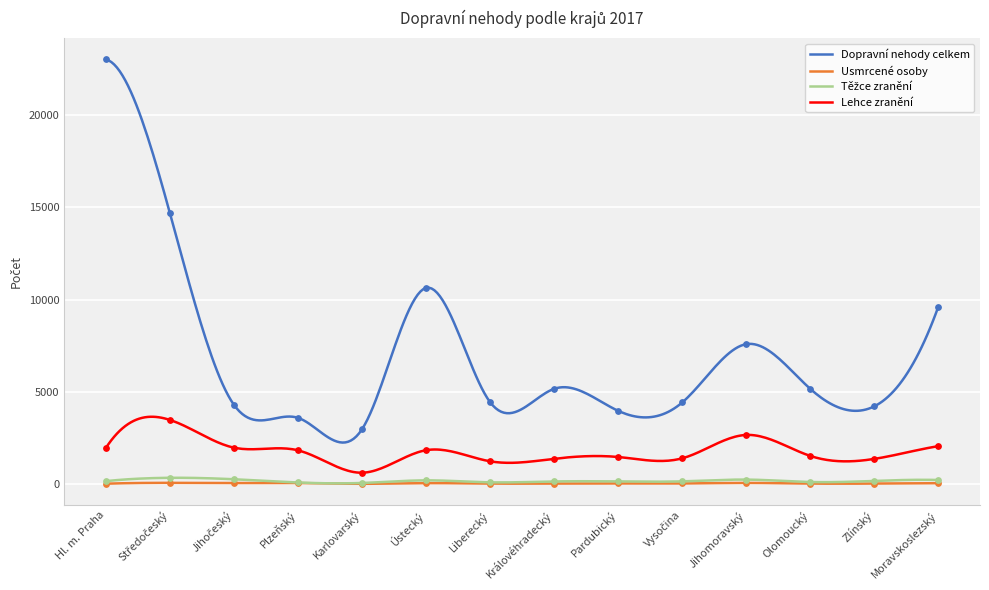

Which series has the largest total across all categories?

Dopravní nehody celkem